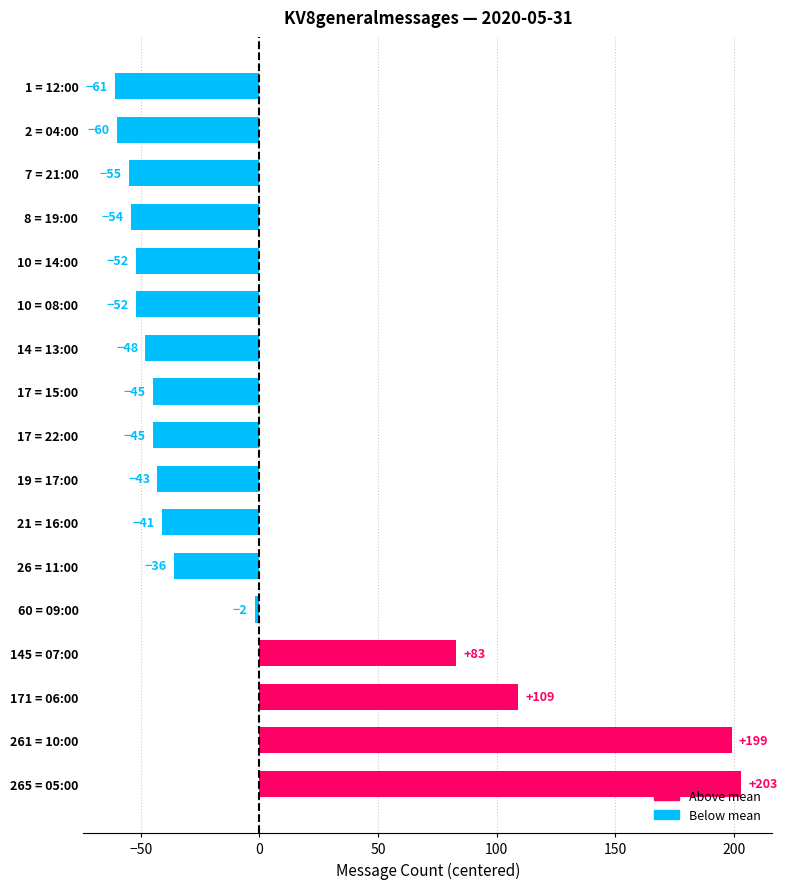

Reading top to bottom, what are all the values shown in this chart?

1 = 12:00=-61	2 = 04:00=-60	7 = 21:00=-55	8 = 19:00=-54	10 = 14:00=-52	10 = 08:00=-52	14 = 13:00=-48	17 = 15:00=-45	17 = 22:00=-45	19 = 17:00=-43	21 = 16:00=-41	26 = 11:00=-36	60 = 09:00=-2	145 = 07:00=83	171 = 06:00=109	261 = 10:00=199	265 = 05:00=203